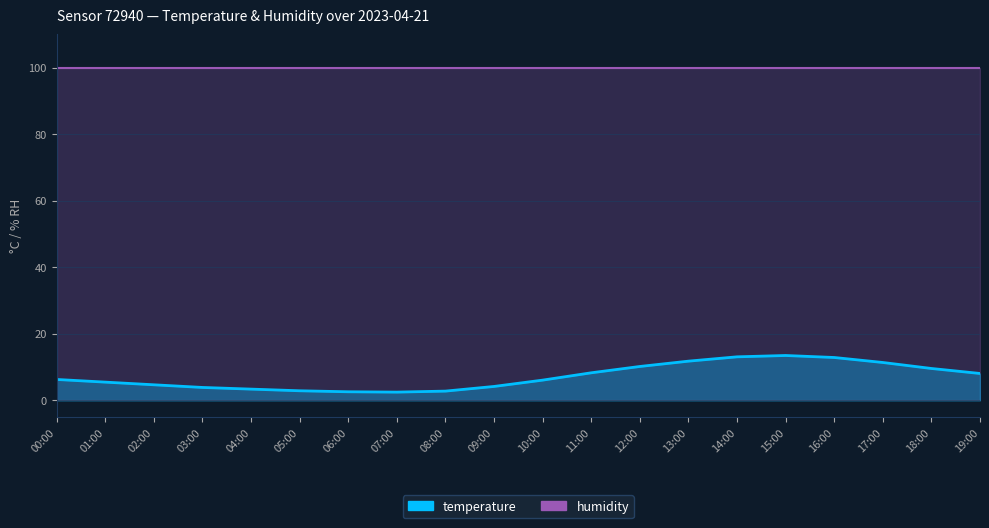

What value does the data have at 11:00?

8.3